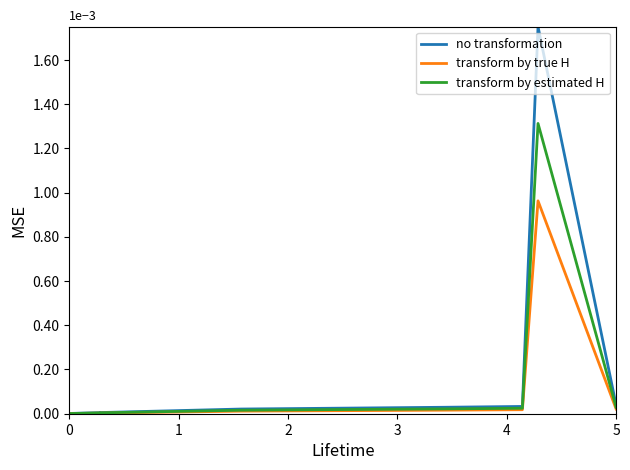

In no transformation, how many points are higher than both neighbors (excluding endpoints)?

1